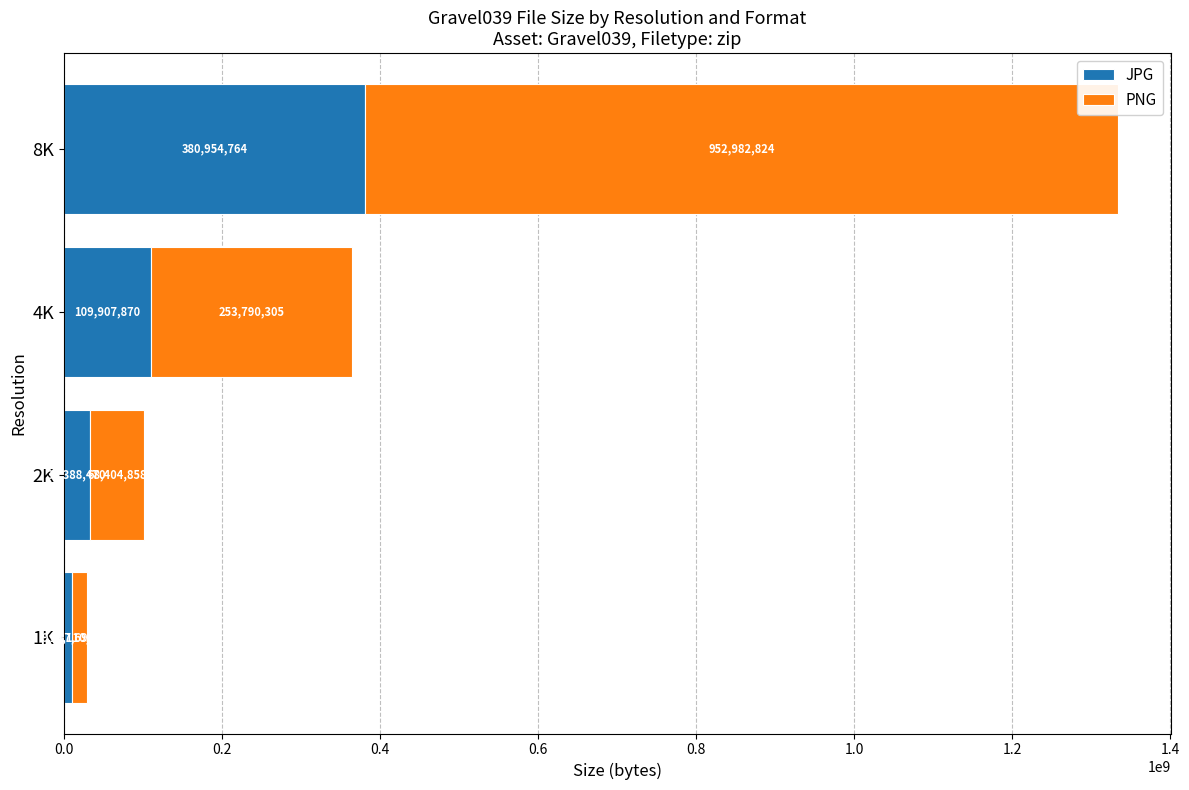

What is the total value across all series at 2K?

100793328